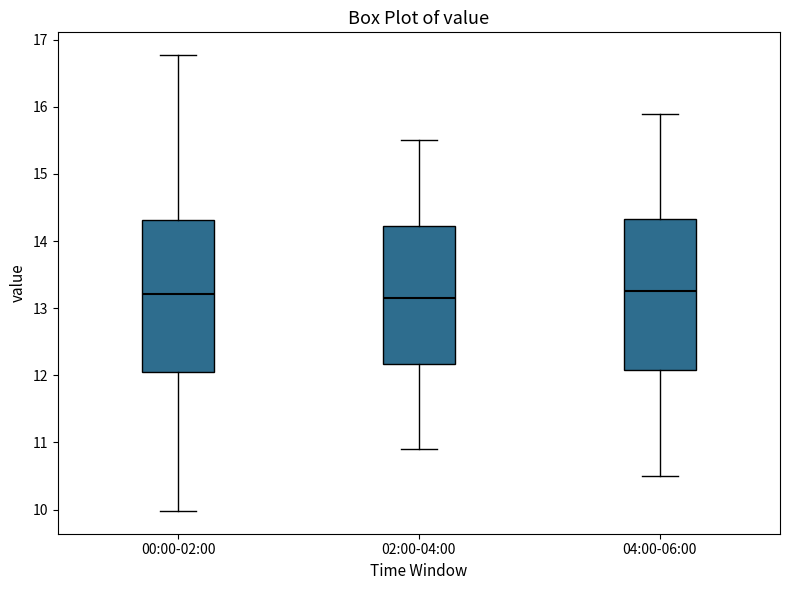

Where does the upper whisker of the box for 04:00-06:00 end on the y-axis? The values are not printed on the chart, so give them approximately, as read against the axis.

15.9